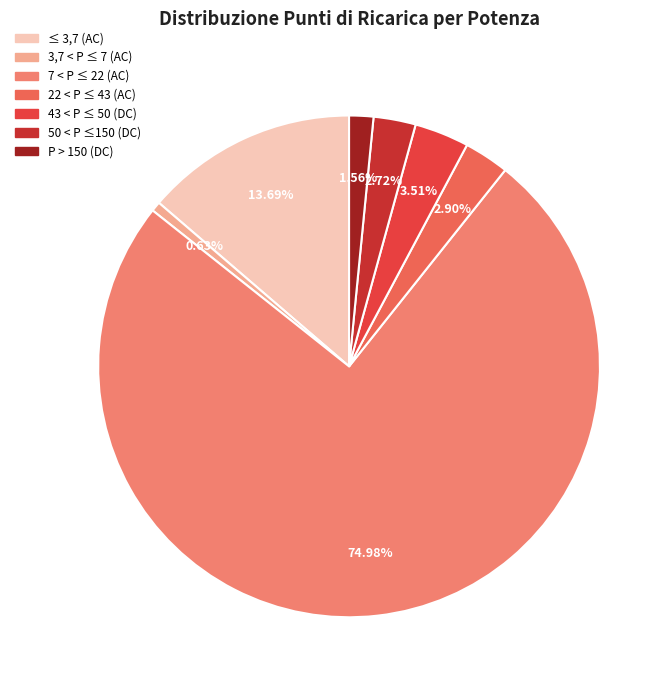

How many slices are in this pie chart?

7